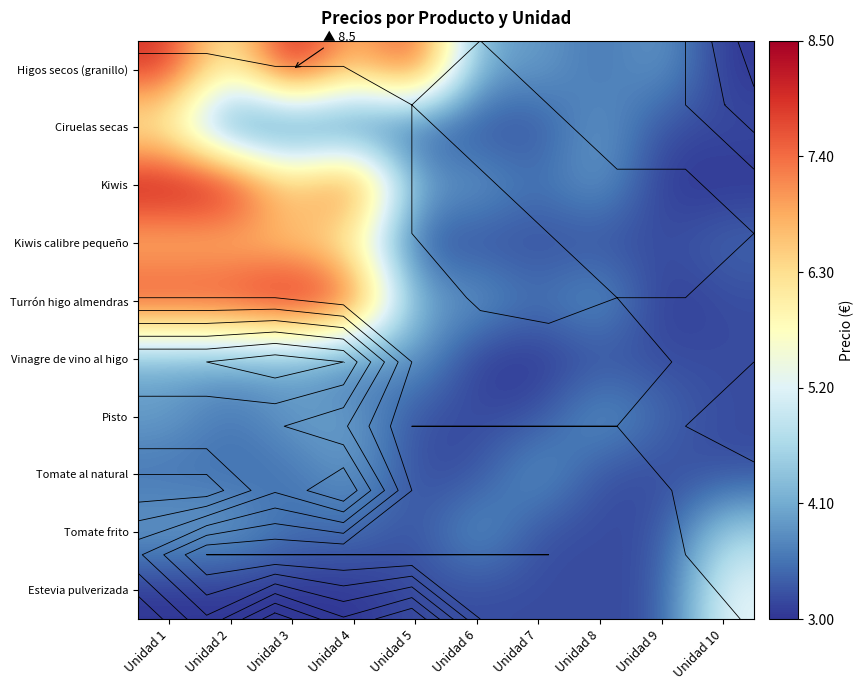

At which label does Pisto reach its minimum?

Unidad 5